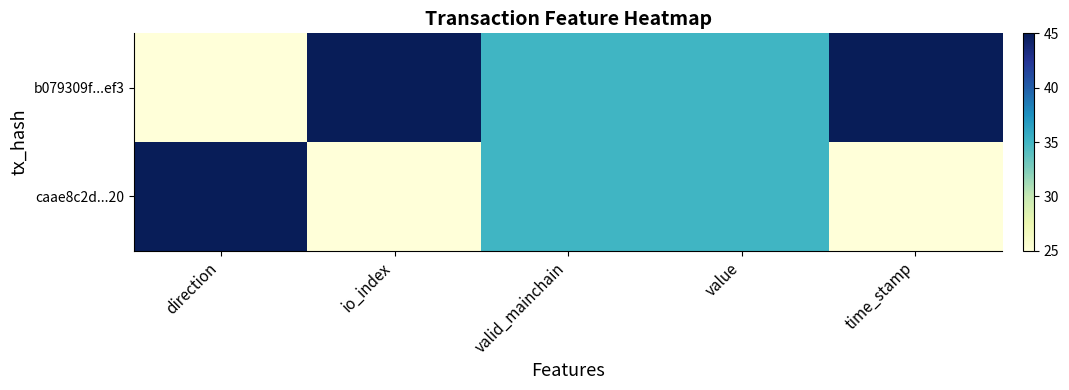

Which has a higher value, valid_mainchain or time_stamp?

time_stamp